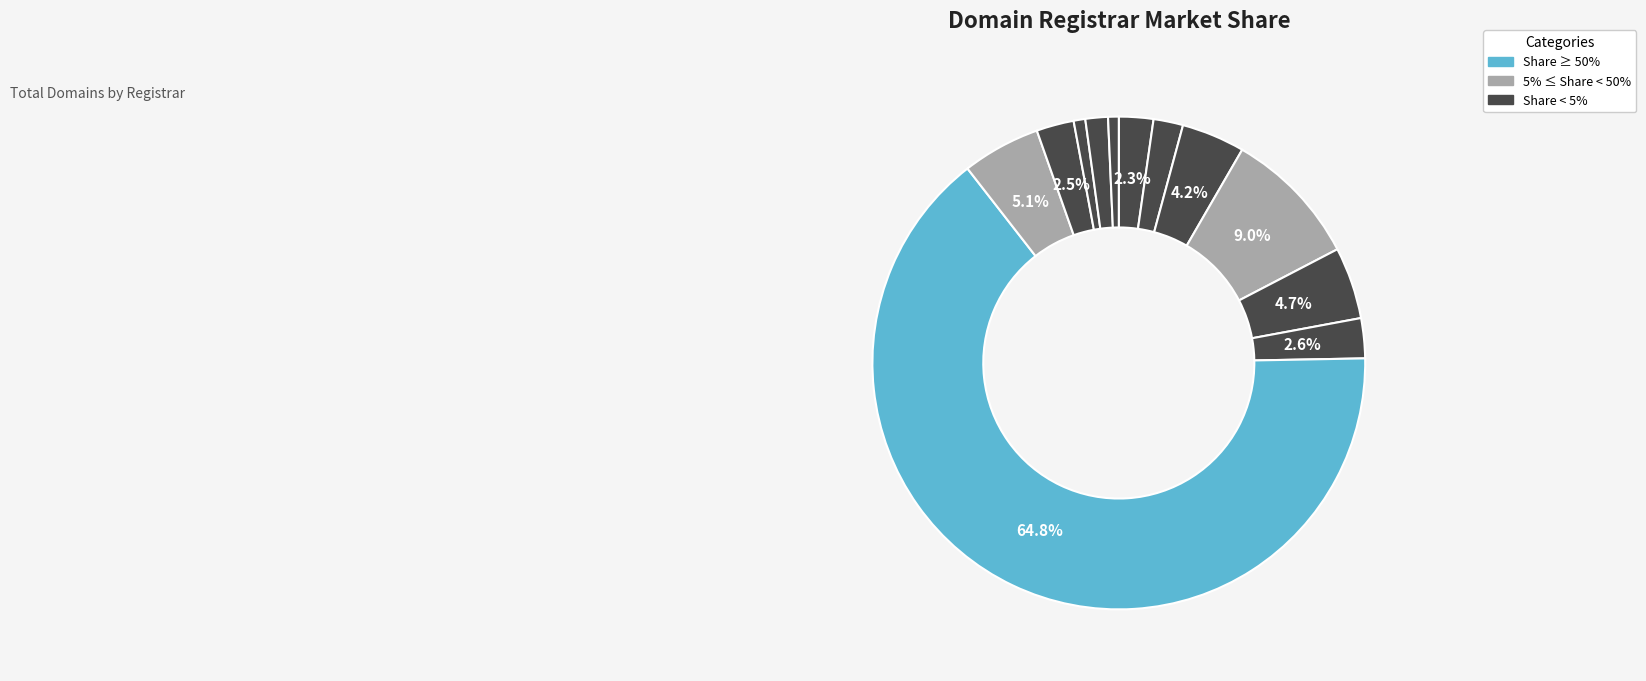

How many slices are in this pie chart?

12